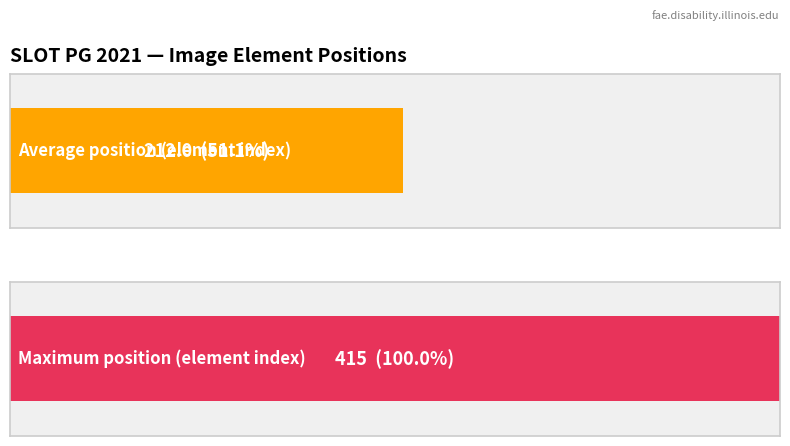

What is the average value?

212